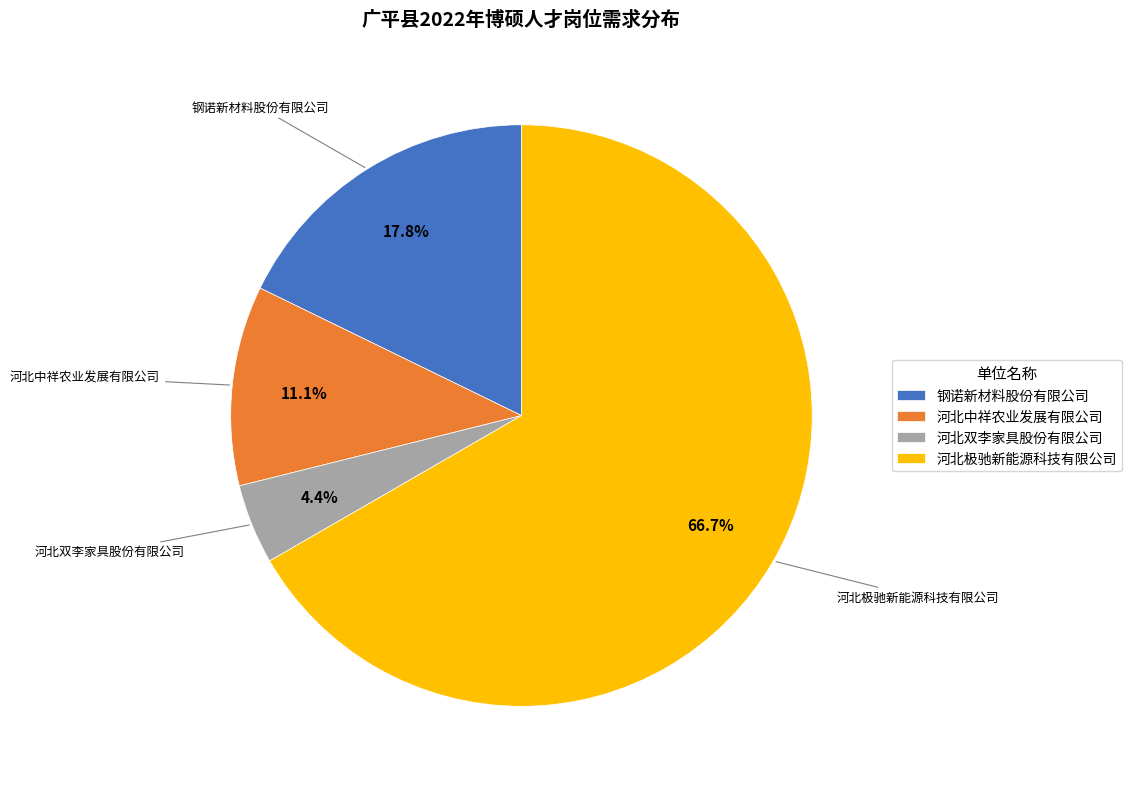

What is the total percentage of 钢诺新材料股份有限公司 and 河北双李家具股份有限公司?

22.2%